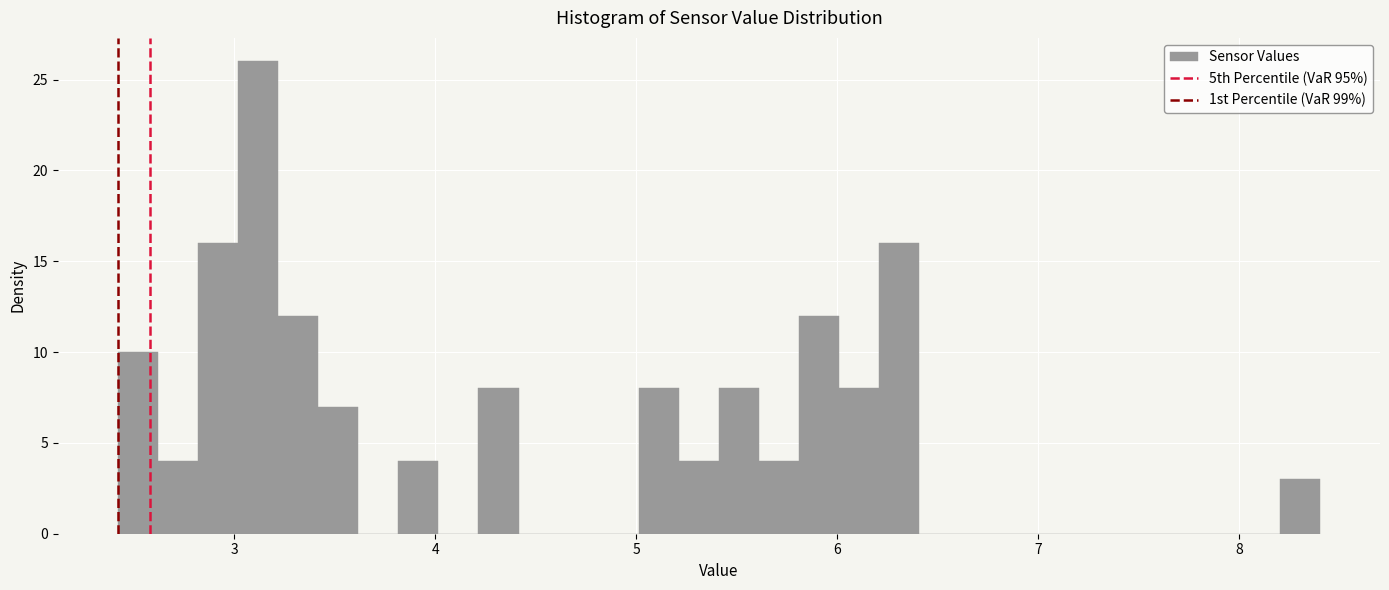

Around what value on the x-axis is the tallest bar? Give the approximate position of its centre, as read against the axis.

3.1